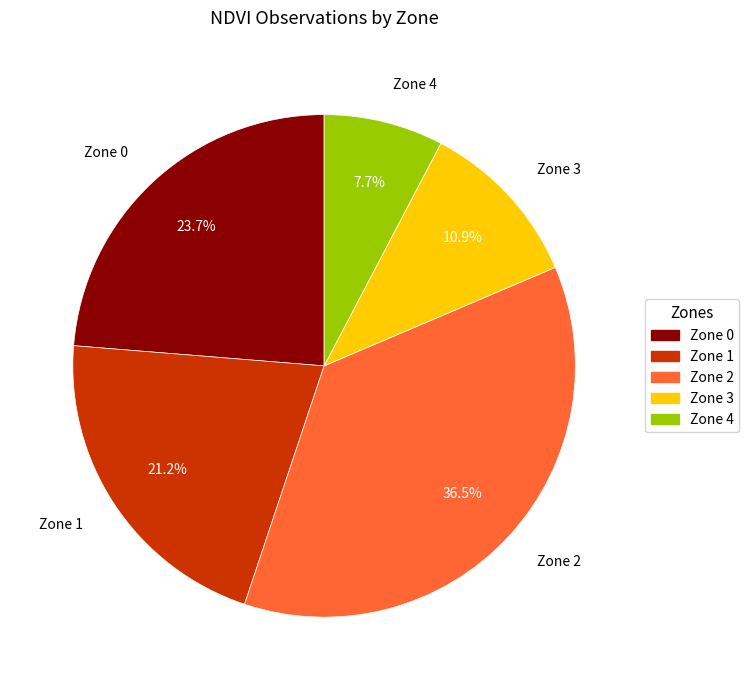

The Zone 1 slice represents 21% of the pie. True or false?

True